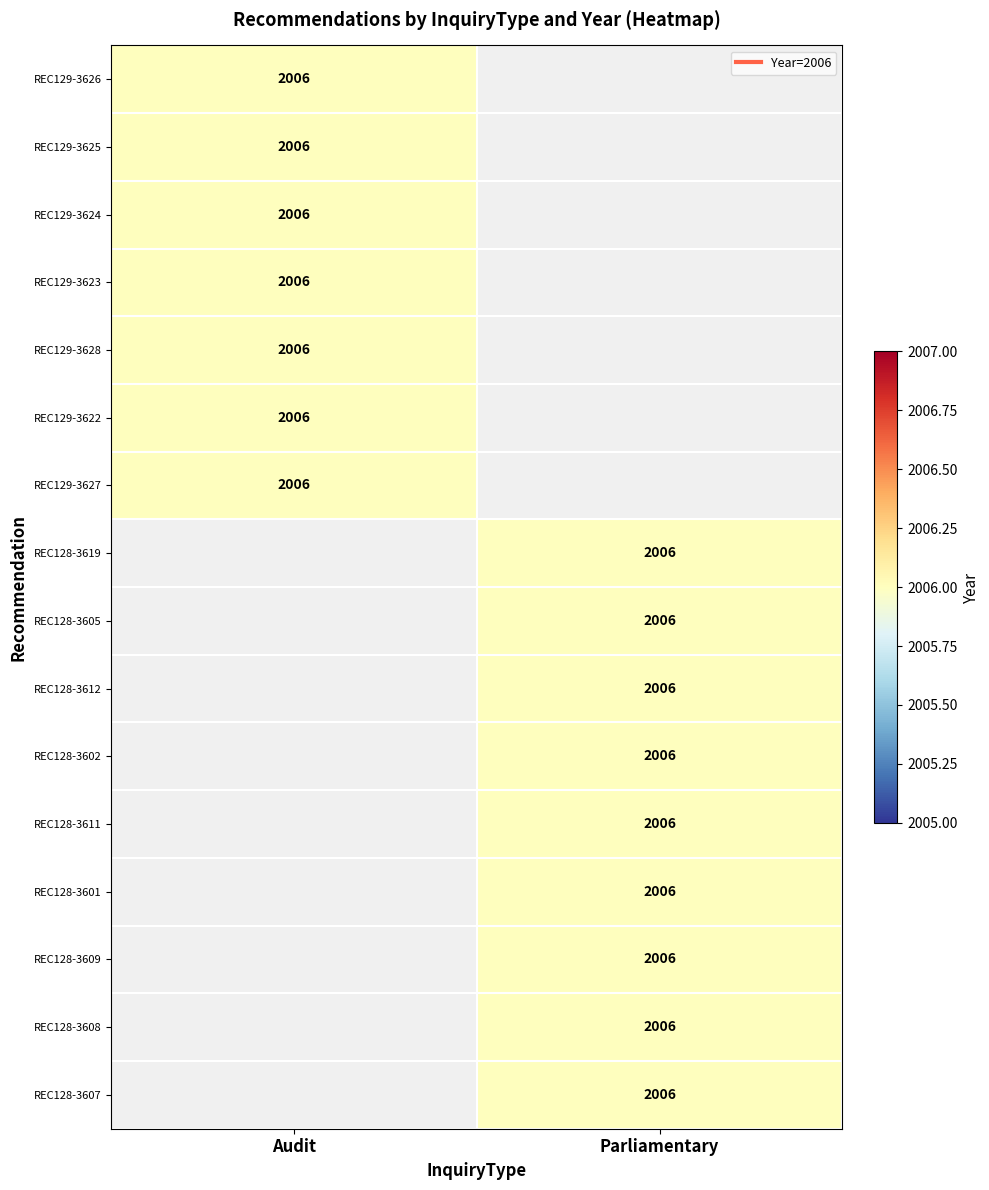

Between REC128-3609 and REC128-3601, which is larger?

REC128-3609